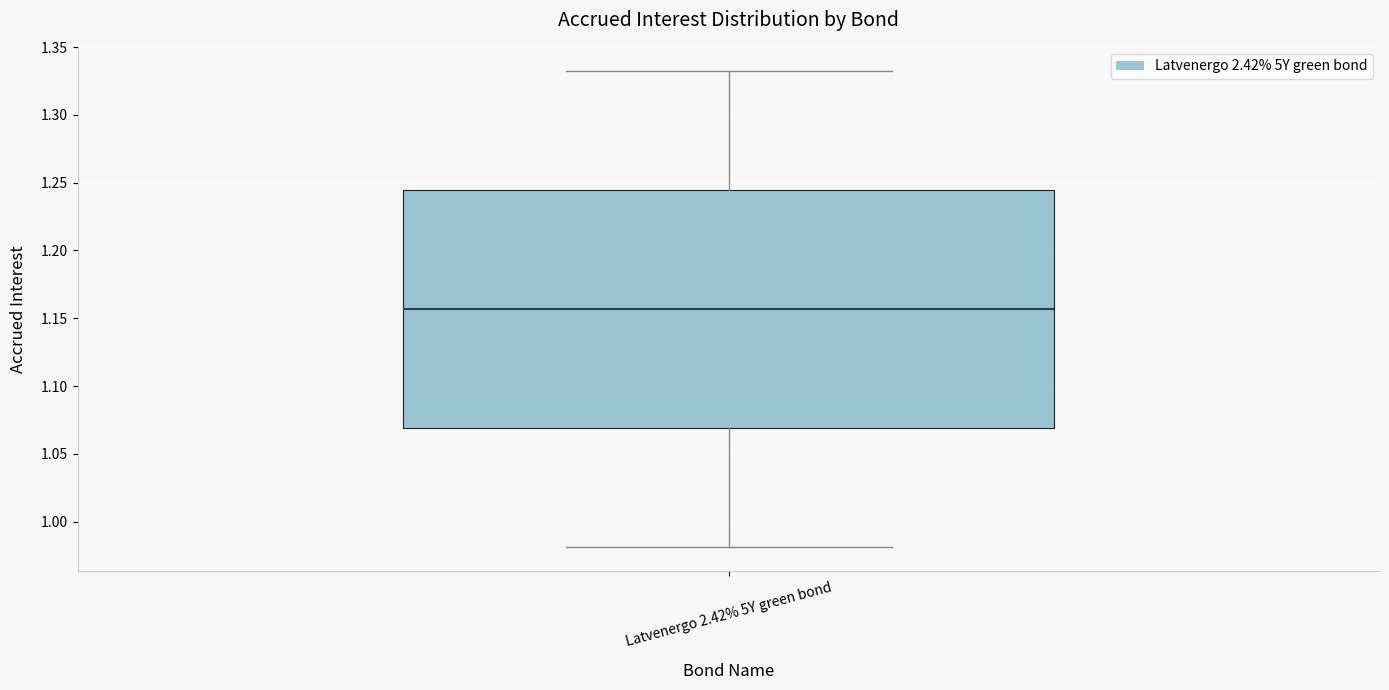

Transcribe this box plot: give where the median line is, the range the box spans, and where the two whiskers end, as read against the y-axis. The values are not printed on the chart, so give them approximately, as read against the axis.

median 1.155, box 1.070 to 1.245, whiskers 0.980 to 1.335